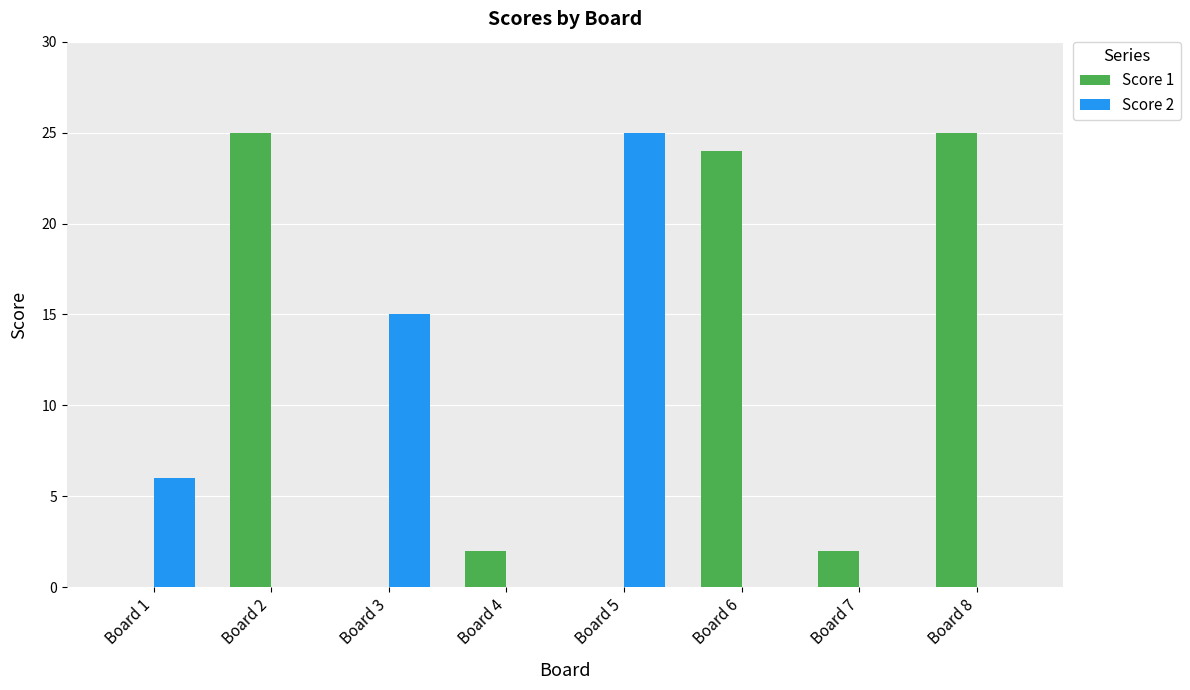

Reading left to right, transcribe all the data shown in this chart.

Score 1: 0	25	0	2	0	24	2	25
Score 2: 6	0	15	0	25	0	0	0